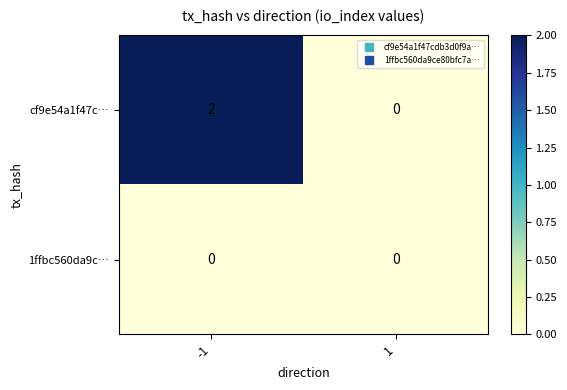

Which series has the widest spread of values?

cf9e54a1f47c…